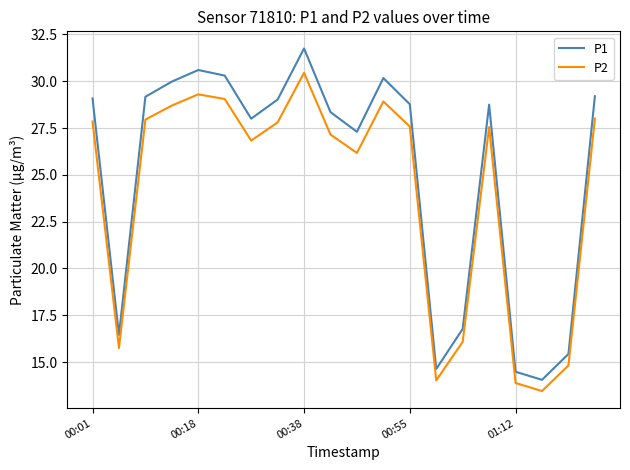

Count the number of data series in this chart.

2